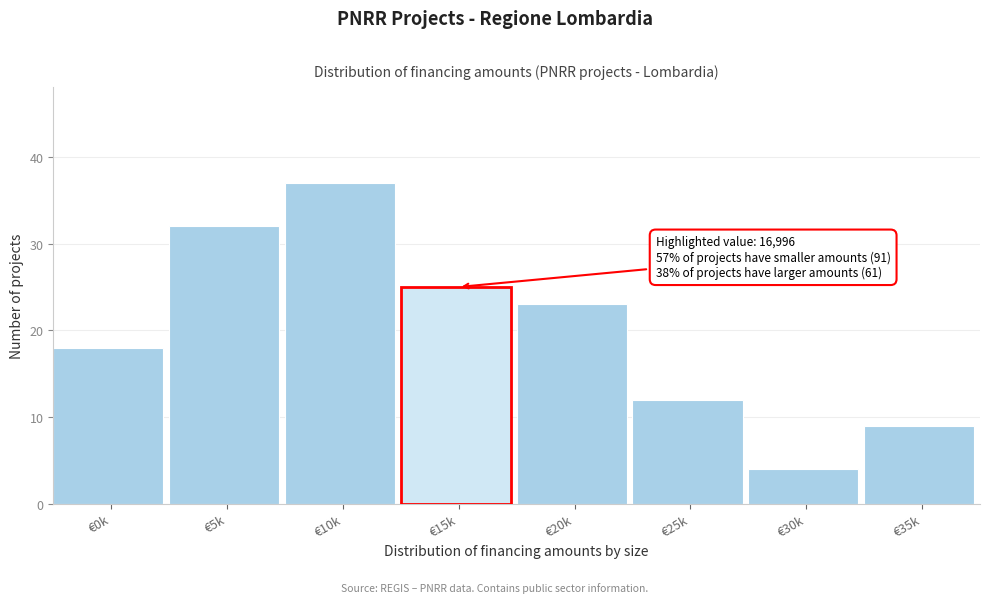

Reading right to left, extract all data points from this chart.

9	4	12	23	25	37	32	18